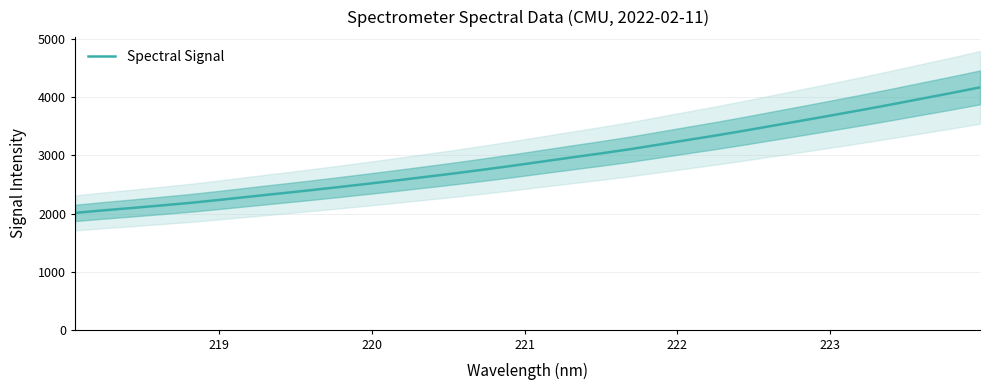

What is the value of the 2nd point from the left?

2056.1